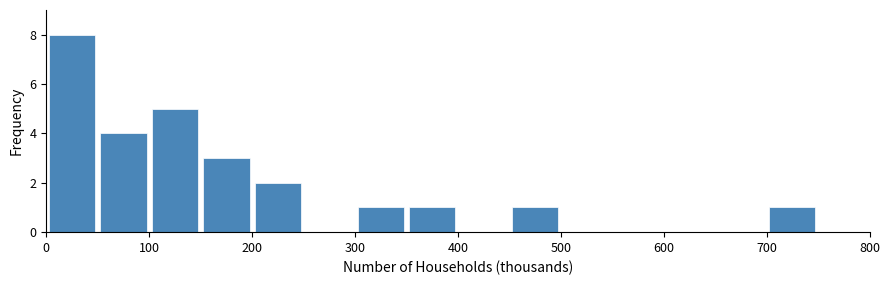

Reading left to right, transcribe this chart: for each bar, give the range it covers on the x-axis and its height. The values are not printed on the chart, so give them approximately, as read against the axis.

0 to 50: 8
50 to 100: 4
100 to 150: 5
150 to 200: 3
200 to 250: 2
250 to 300: 0
300 to 350: 1
350 to 400: 1
400 to 450: 0
450 to 500: 1
500 to 550: 0
550 to 600: 0
600 to 650: 0
650 to 700: 0
700 to 750: 1
750 to 800: 0